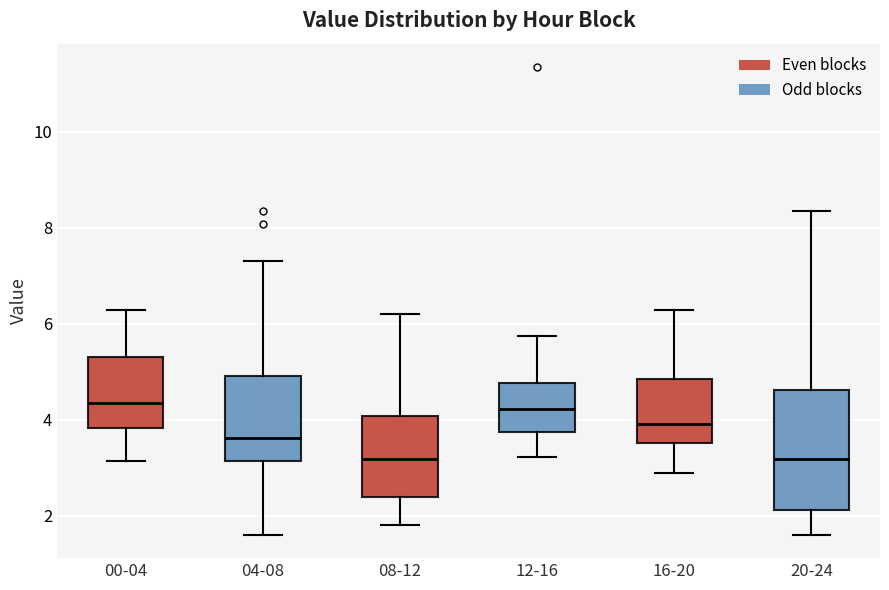

Where does the lower whisker of the box for 16-20 end on the y-axis? The values are not printed on the chart, so give them approximately, as read against the axis.

2.8